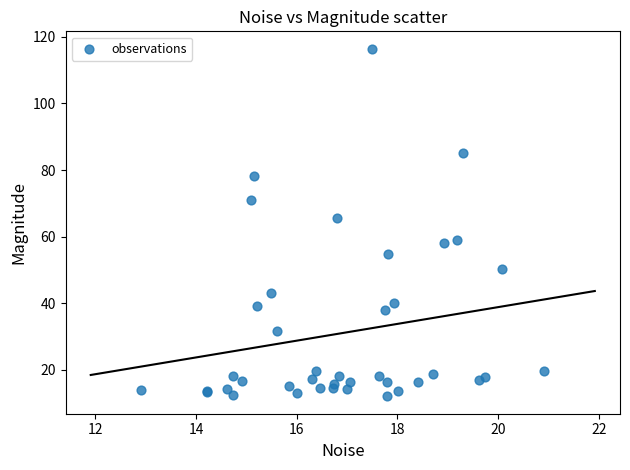

What Y value in the scatter plot is closest to 64?

65.5